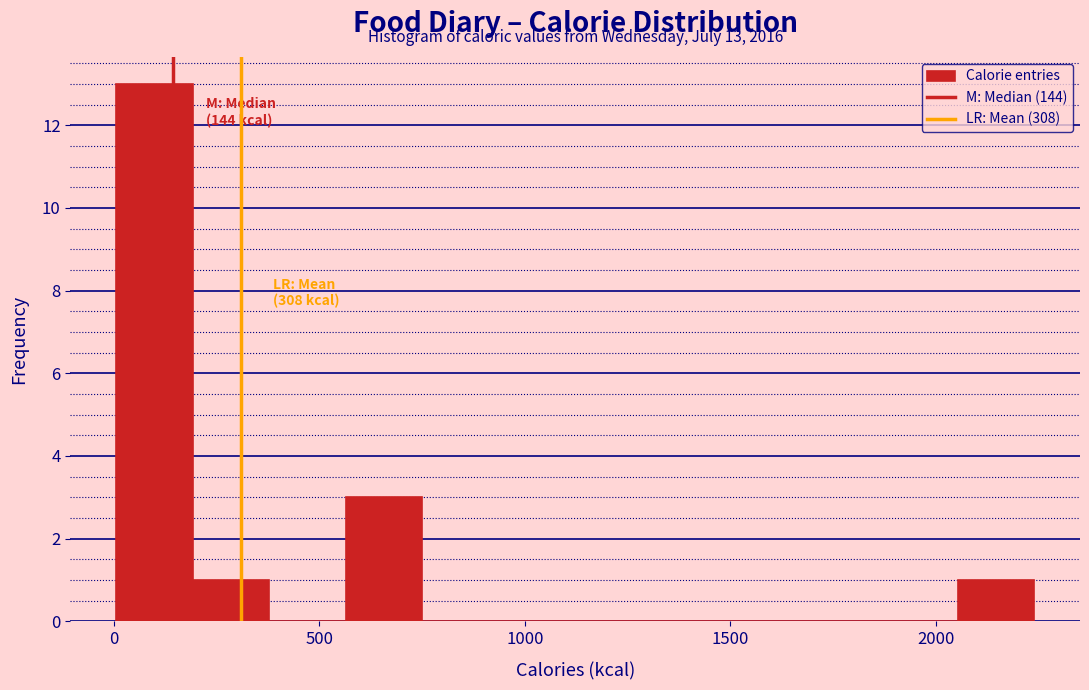

Around what value on the x-axis is the tallest bar? Give the approximate position of its centre, as read against the axis.

100